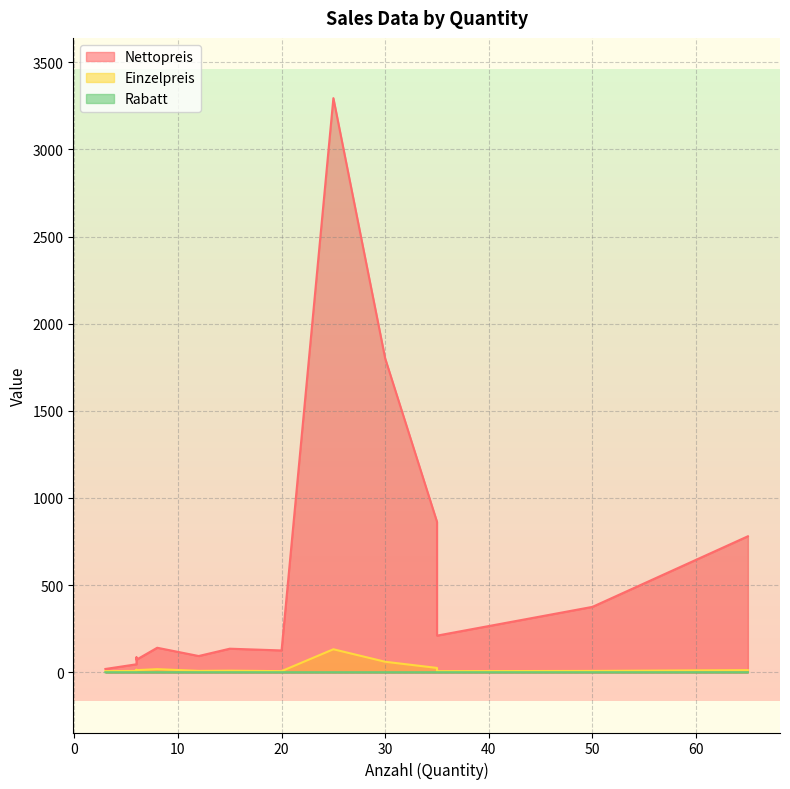

What is the total value across all series at 20?

131.2